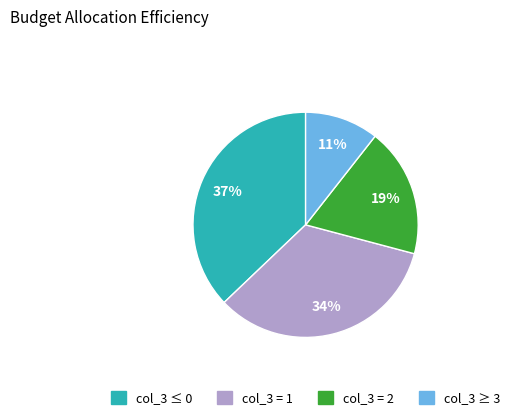

Rank the categories by value from highest to lowest.

col_3 ≤ 0, col_3 = 1, col_3 = 2, col_3 ≥ 3